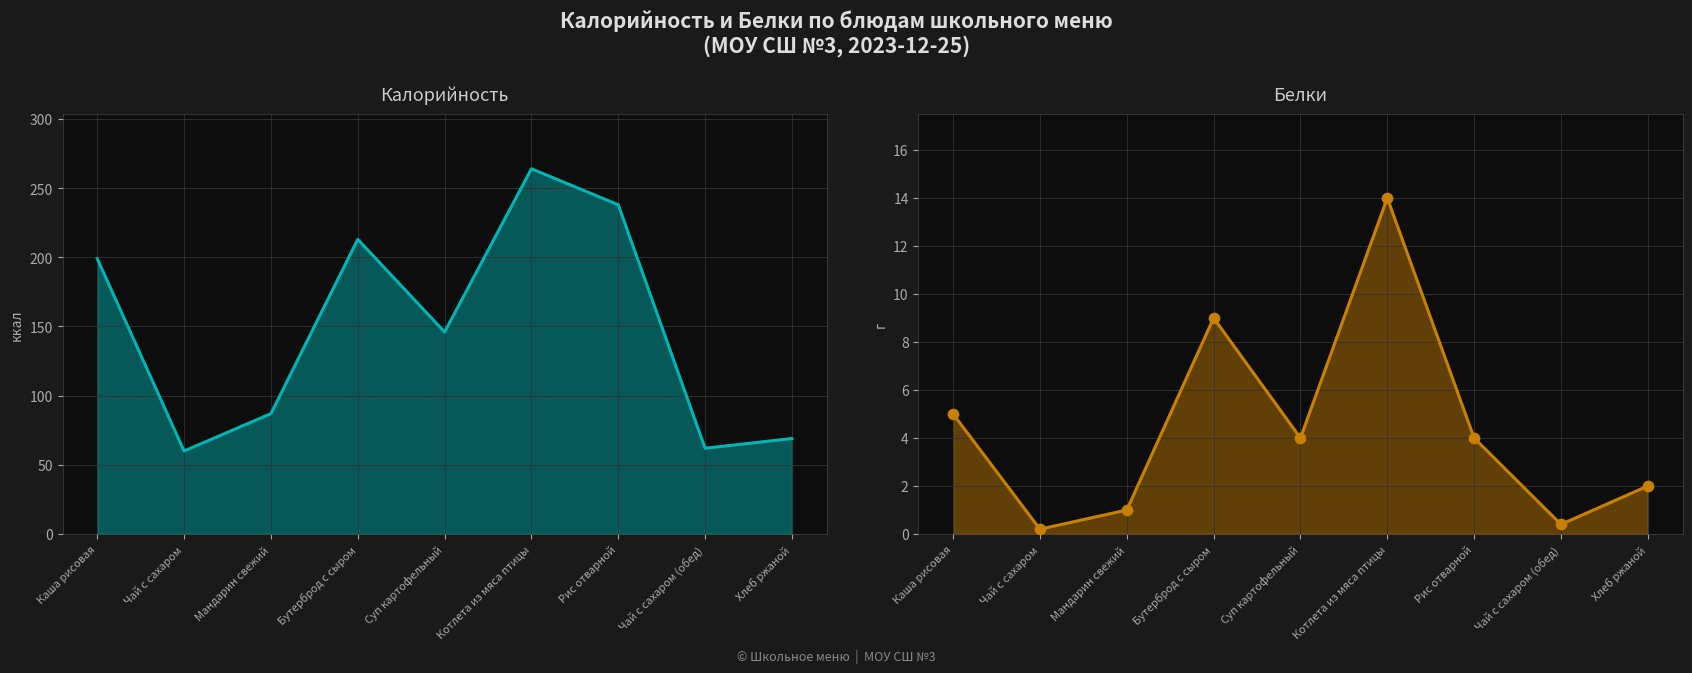

Which series has the largest total across all categories?

Калорийность